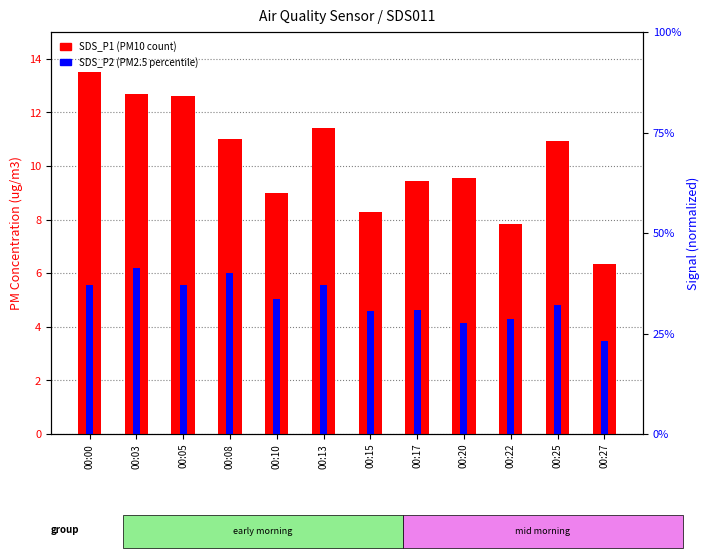

Which has a higher value, 00:20 or 00:08?

00:08